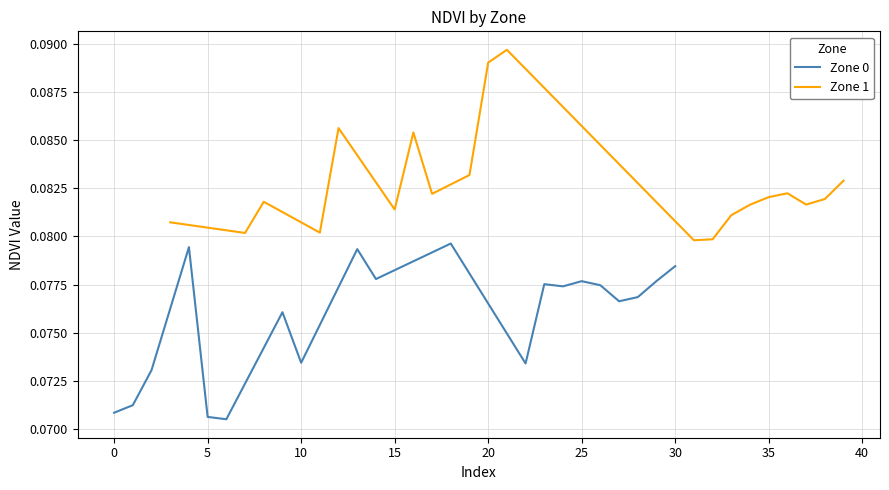

True or false: Zone 0 and Zone 1 cross at least once.

False